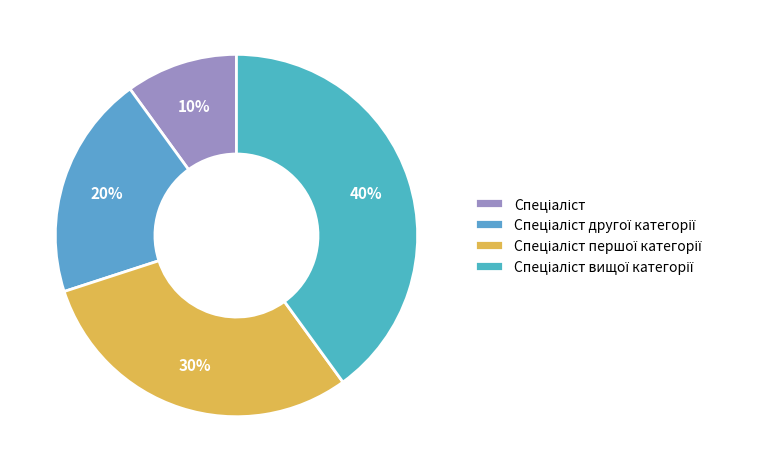

What is the largest slice in the pie chart?

Спеціаліст вищої категорії